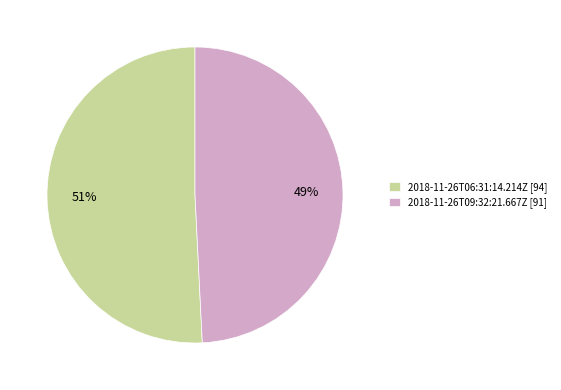

Do 2018-11-26T09:32:21.667Z and 2018-11-26T06:31:14.214Z together represent more than half of the pie?

Yes